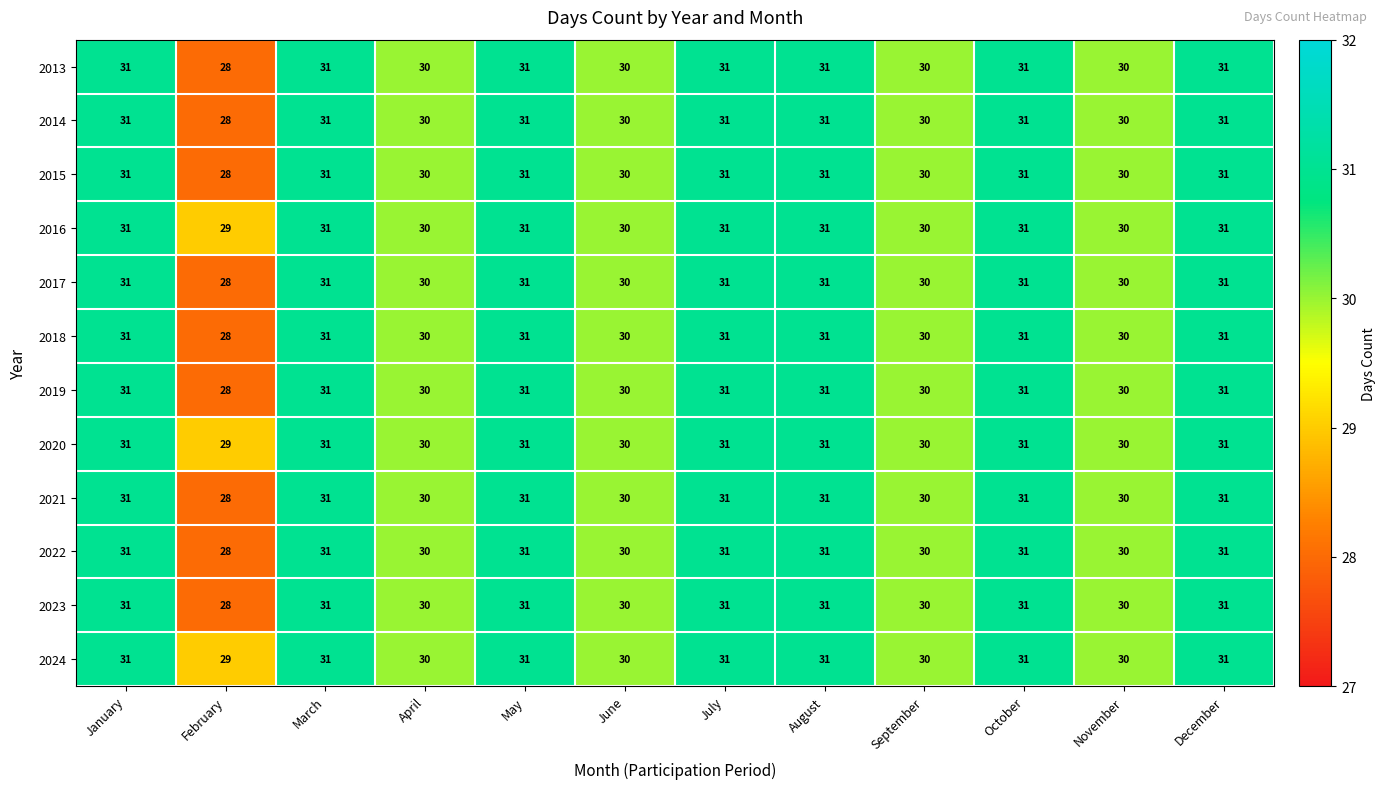

What is the maximum value for 2021?

31